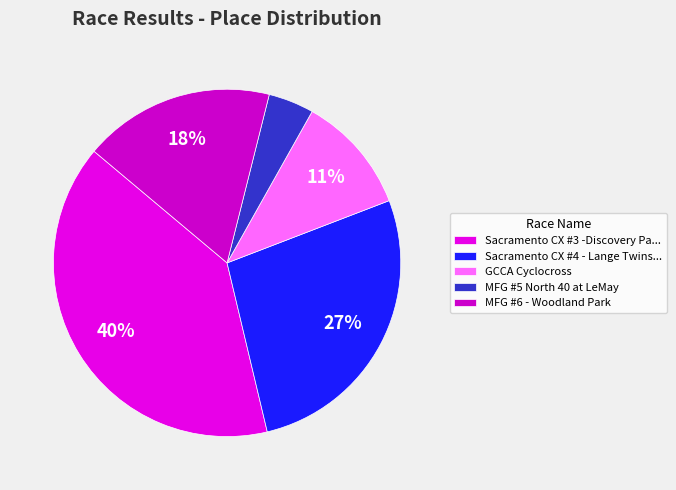

To the nearest percent, what percentage of the pie is MFG #6 - Woodland Park?

18%